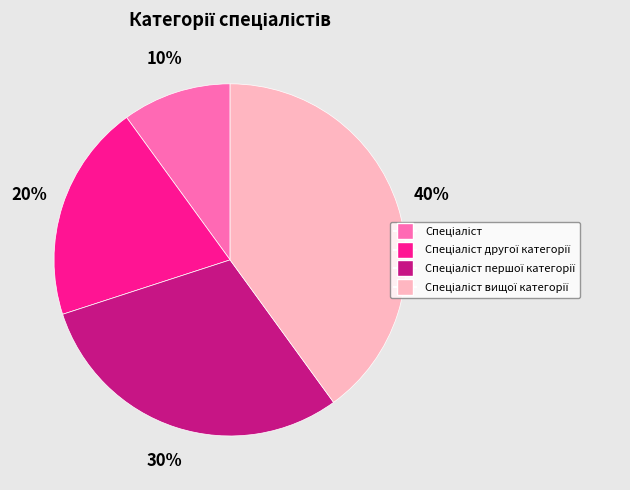

Is there a majority slice in this chart?

No